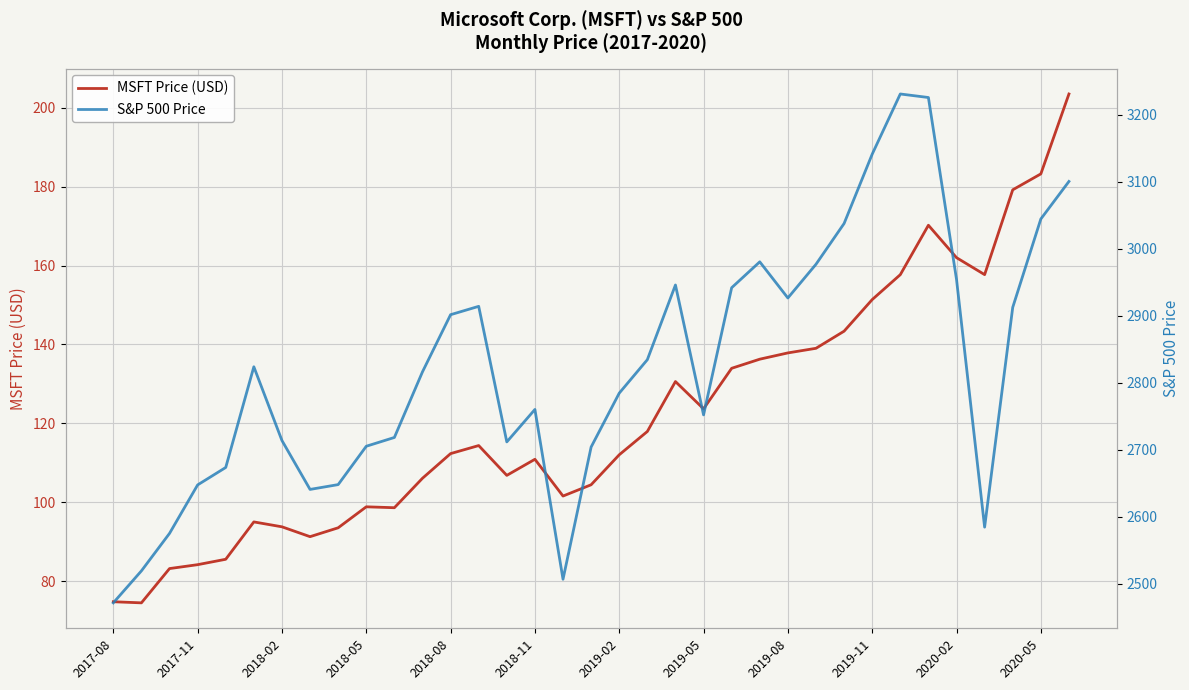

What is the minimum value shown in the chart?

74.5